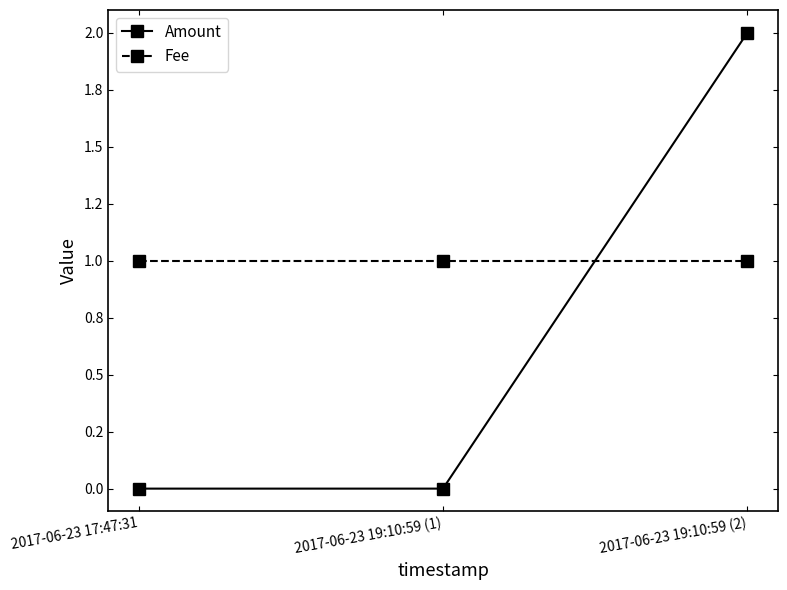

What are all the series names shown in the legend?

Amount, Fee